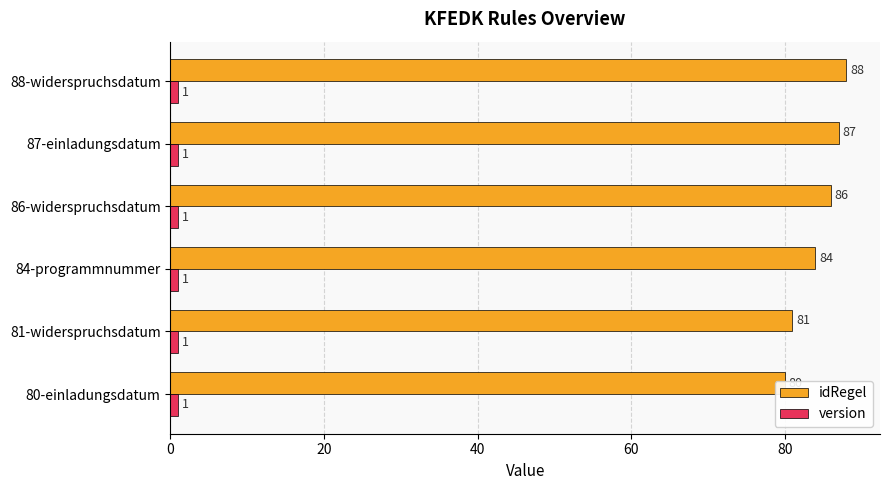

Which has a higher value, 80-einladungsdatum or 84-programmnummer?

84-programmnummer